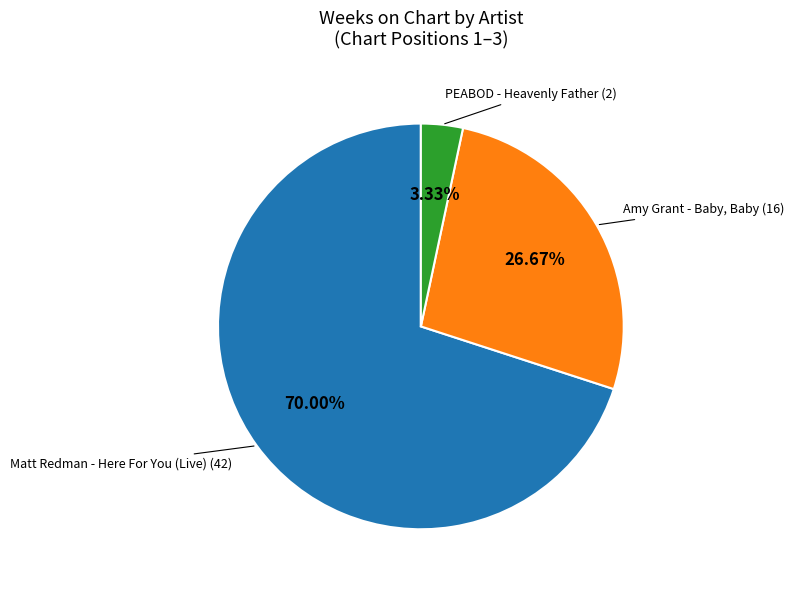

To the nearest percent, what is the difference between the largest and smallest slice percentages?

67%